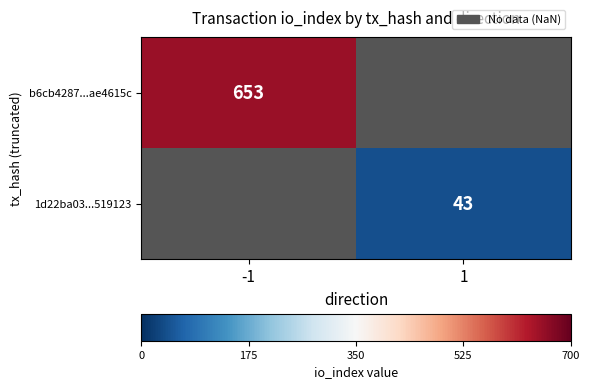

The value of b6cb4287...ae4615c at -1 is 381. True or false?

False